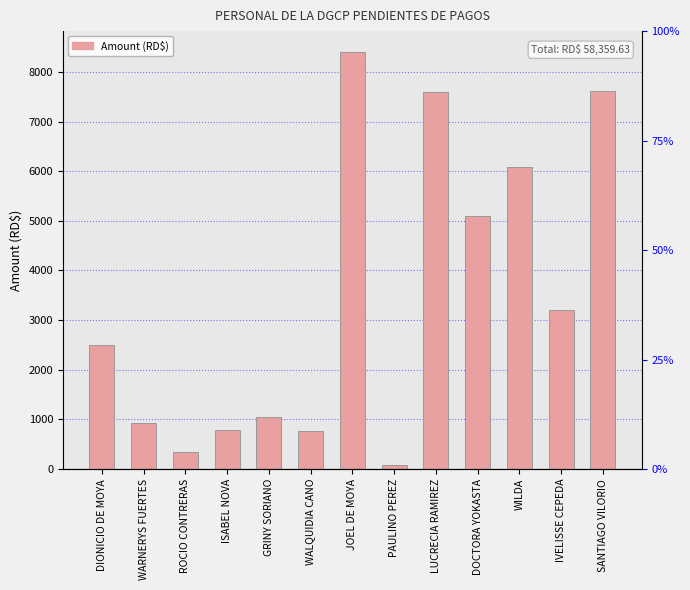

Does the chart contain any negative values?

No